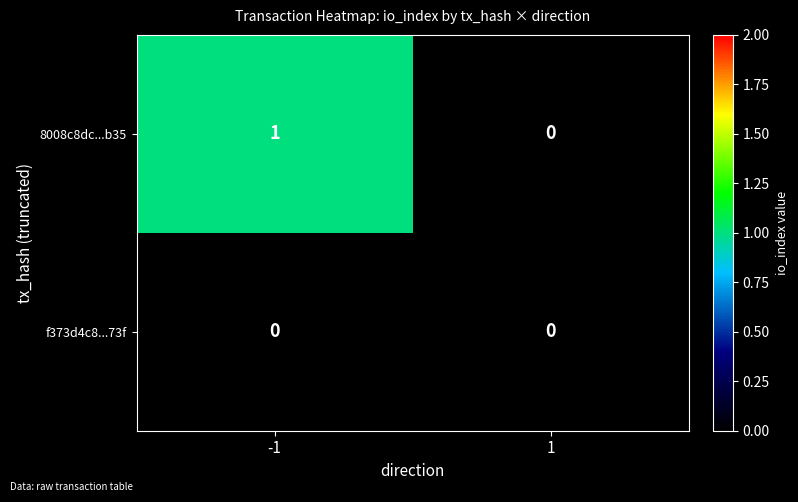

The value of f373d4c8...73f at -1 is 0. True or false?

True